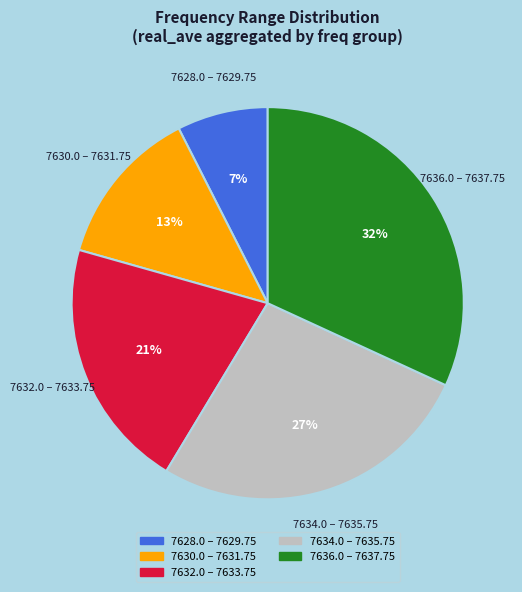

Does any single category account for the majority?

No